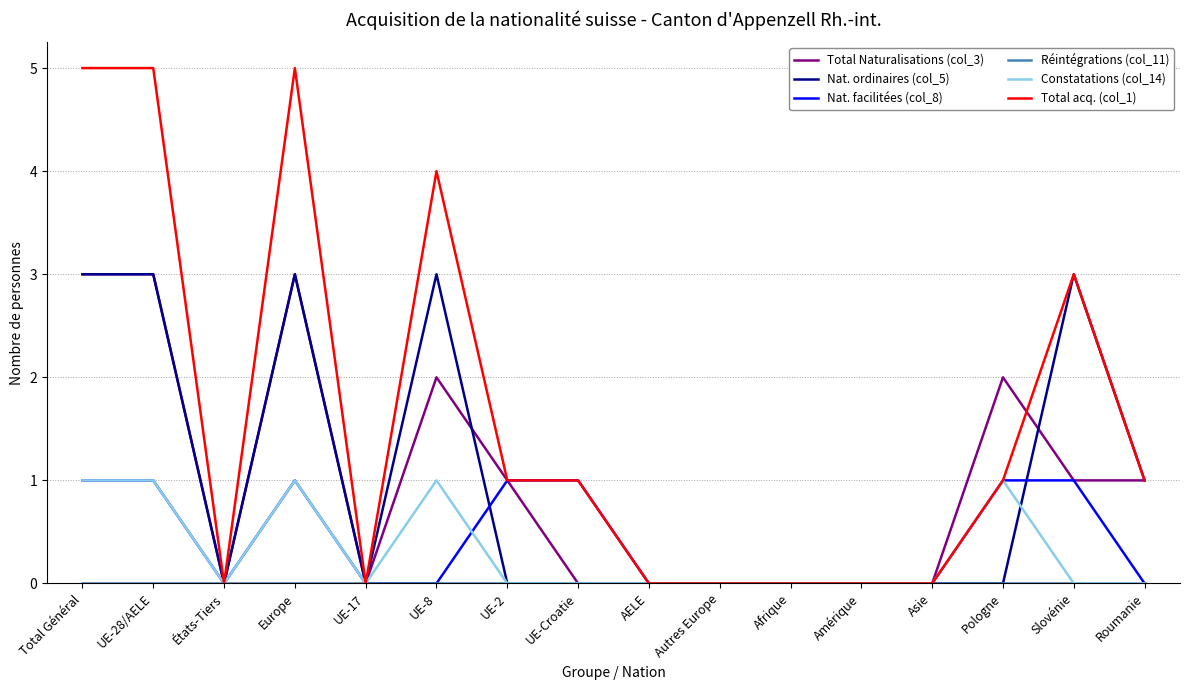

Which series has the widest spread of values?

Total acq. (col_1)